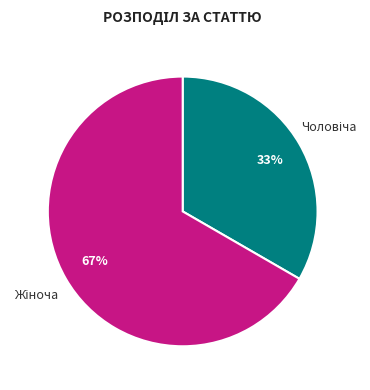

Does any single category account for the majority?

Yes